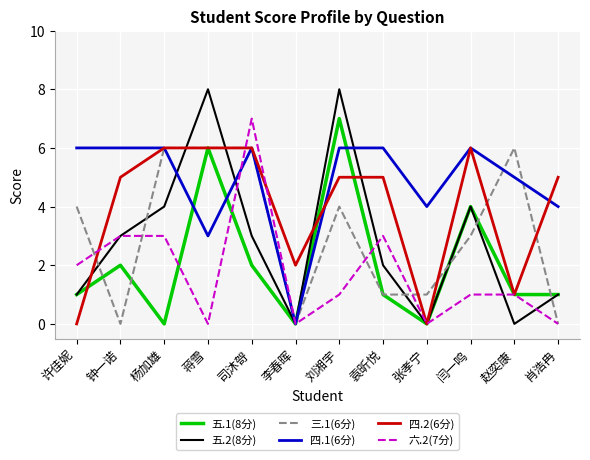

Which series changed the most between 袁昕悦 and 肖浩冉?

六.2(7分)